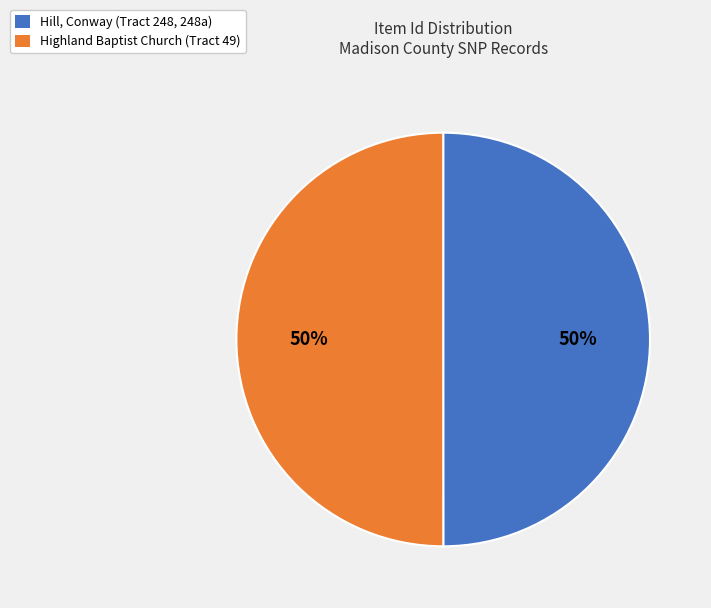

Approximately how many times larger is the value at Highland Baptist Church (Tract 49) compared to Hill, Conway (Tract 248, 248a)?

1.0